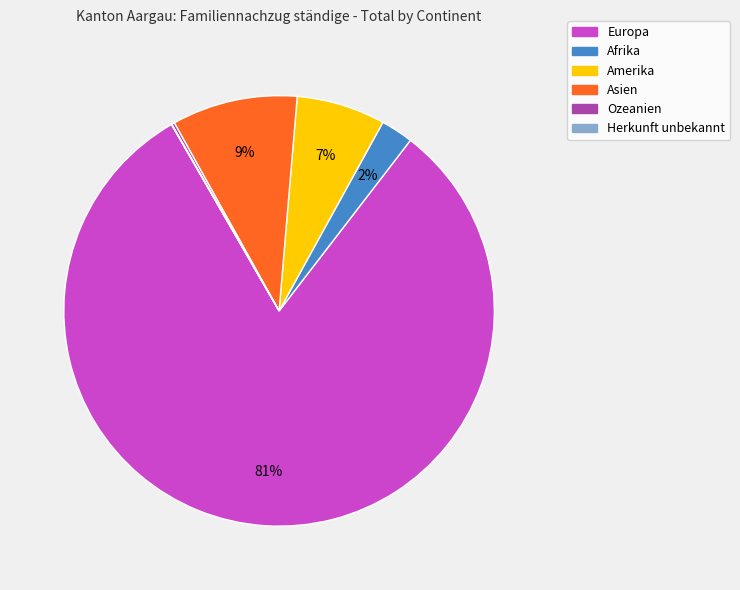

Between Europa and Afrika, which is larger?

Europa